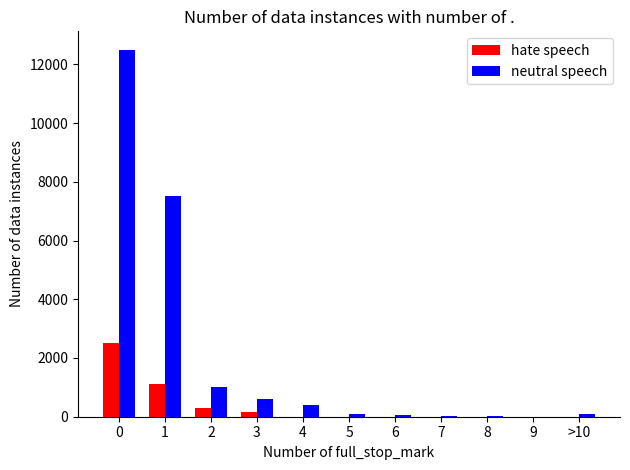

The value of neutral speech at 3 is 600. True or false?

True